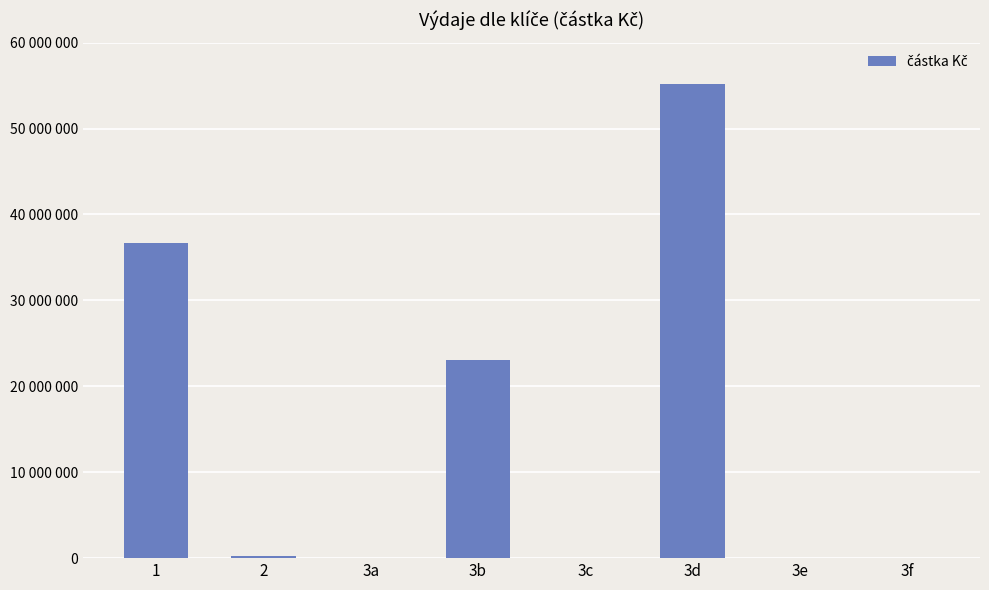

How many data points does each series have?

8